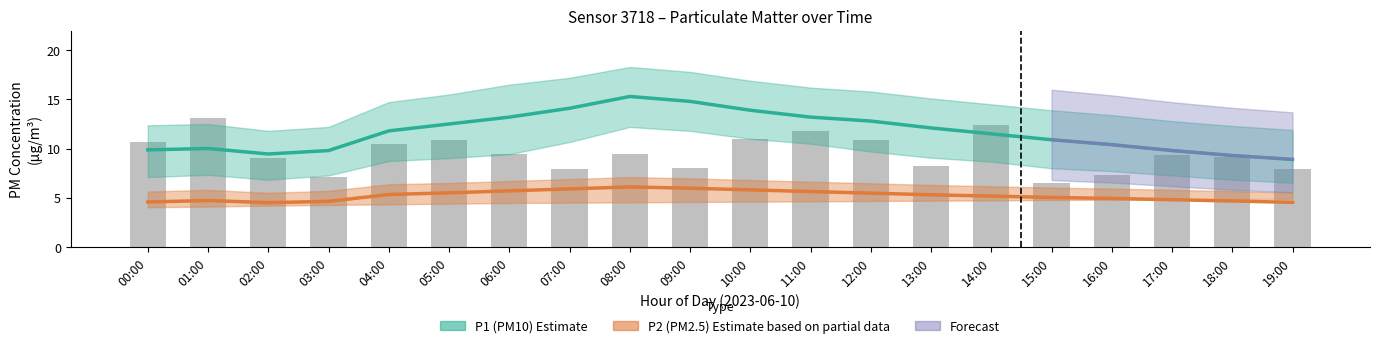

What value does the P1 series have at 02:00?

9.4